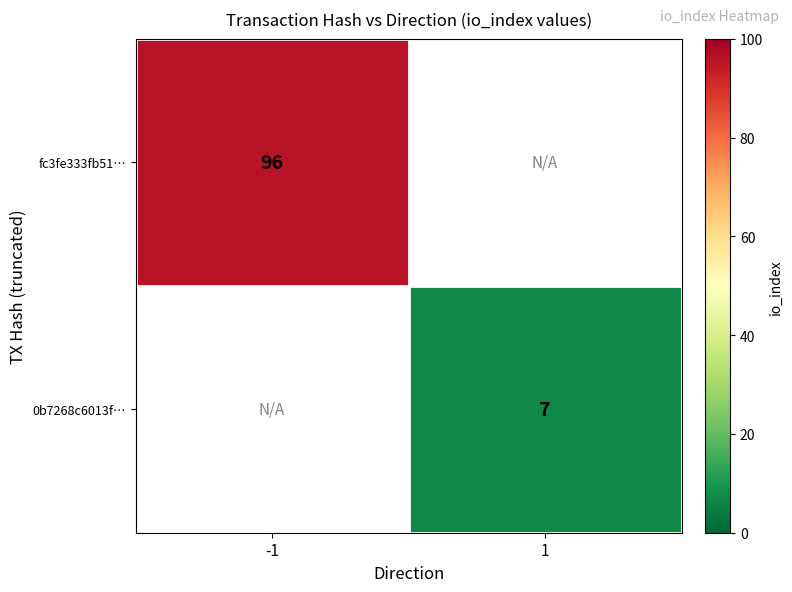

The value of fc3fe333fb51… at -1 is 96. True or false?

True